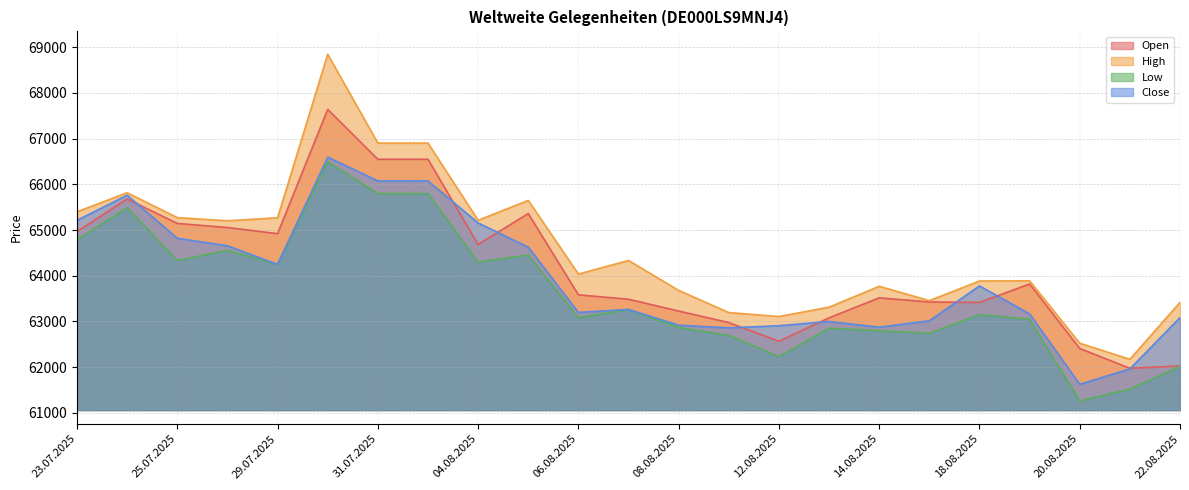

Which has a higher value, 05.08.2025 or 08.08.2025?

05.08.2025